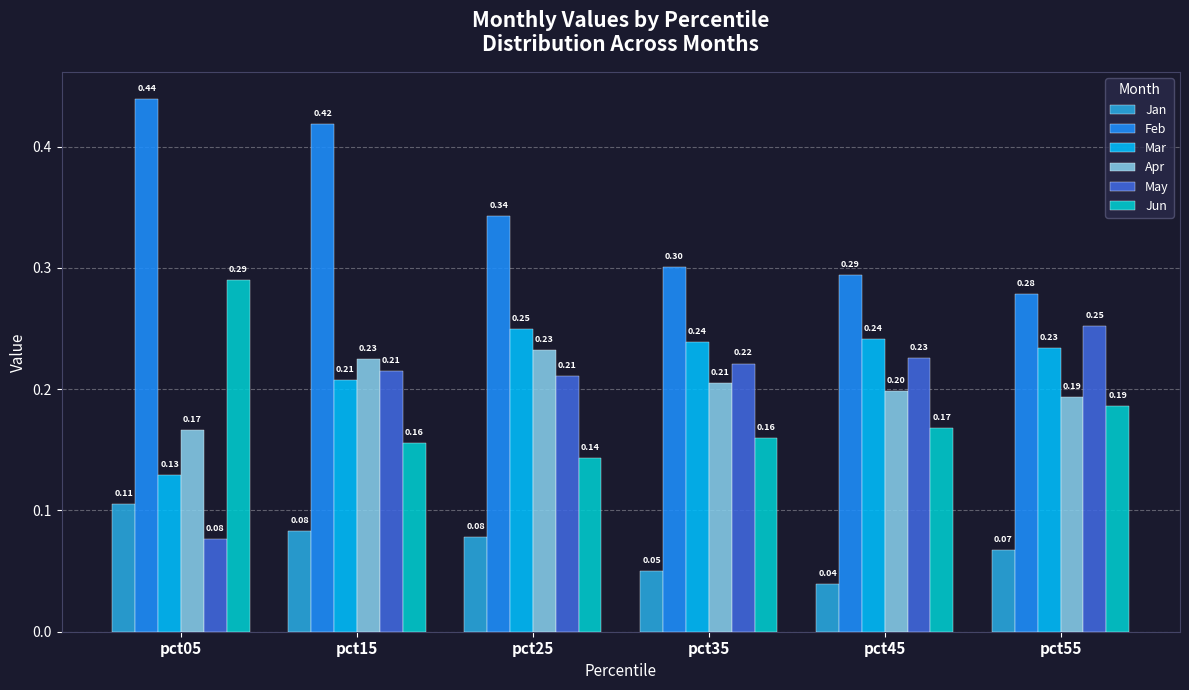

At which category does the chart reach its minimum across all series?

pct45